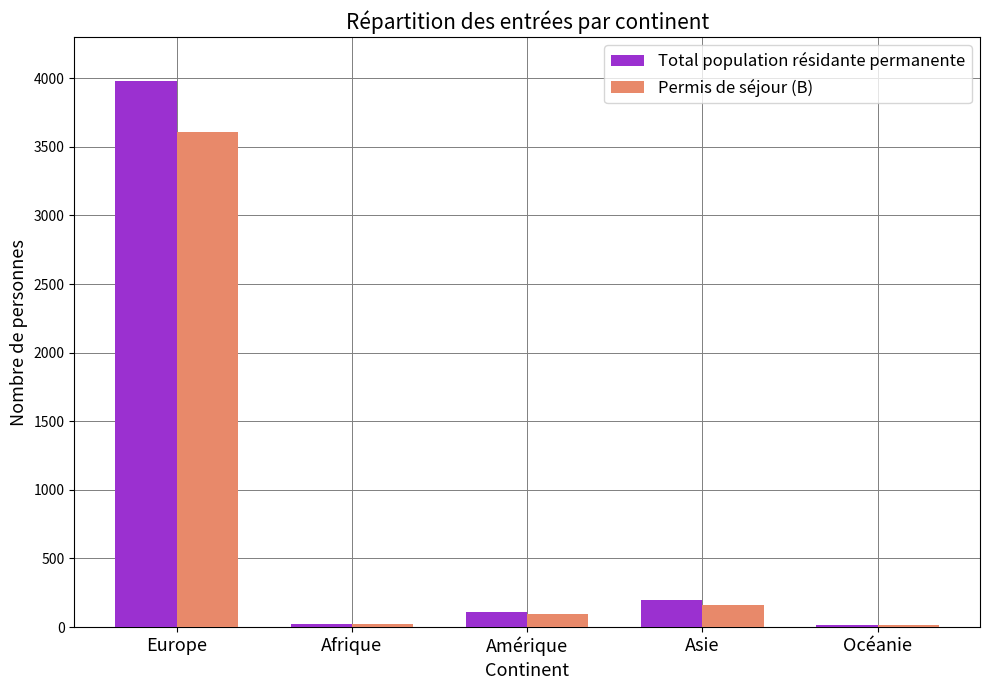

What is the spread (max minus min) of values at Europe?

372